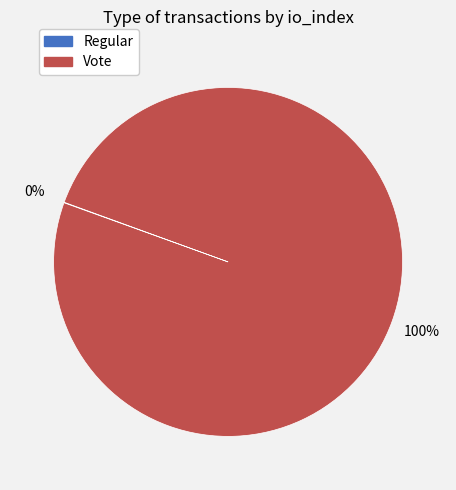

The Vote slice represents 100% of the pie. True or false?

True